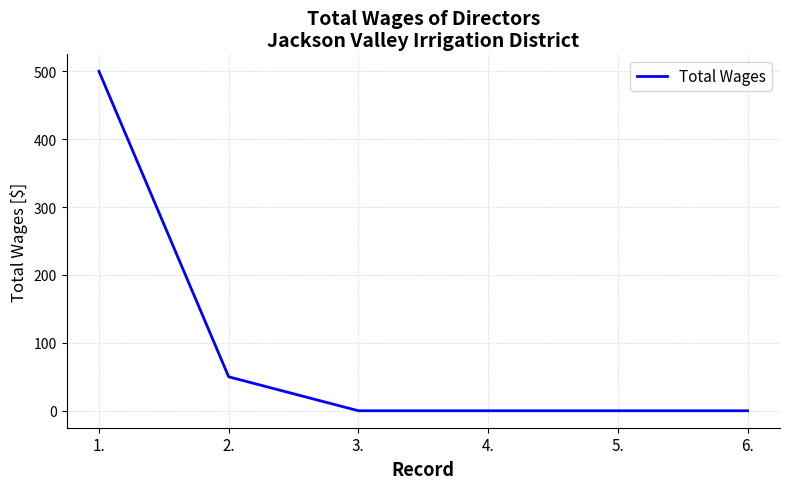

Is it true that the value at 1. is 838?

False